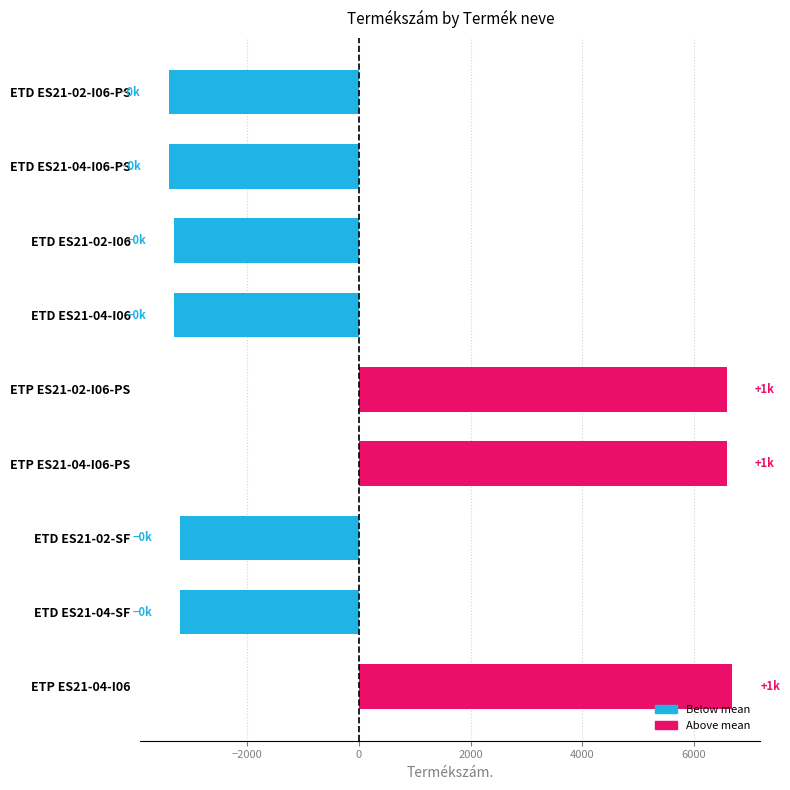

Count the number of categories in the chart.

9